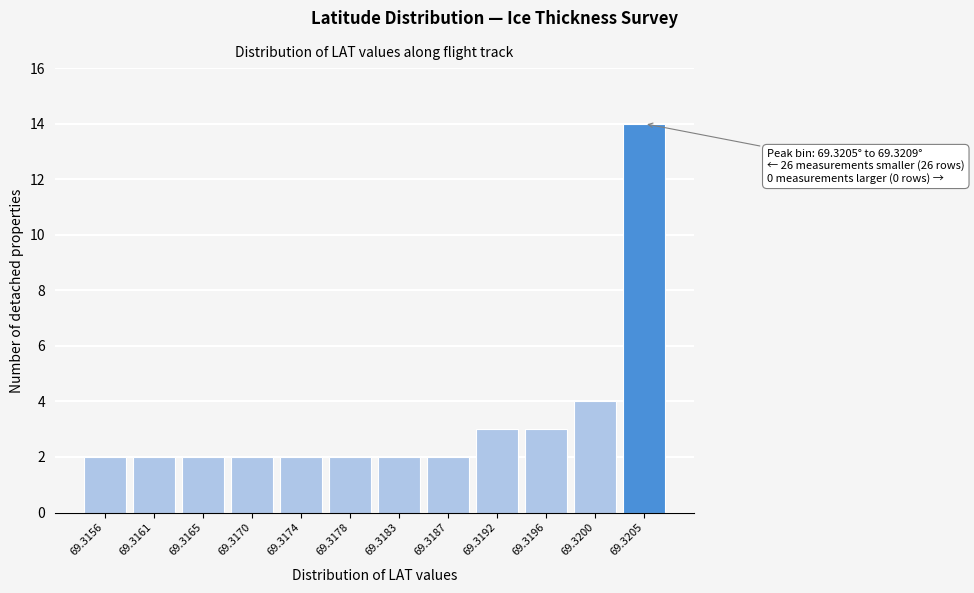

Reading left to right, extract all data points from this chart.

2	2	2	2	2	2	2	2	3	3	4	14